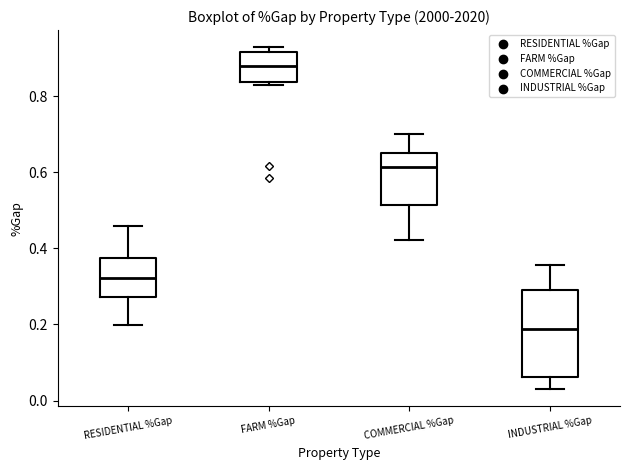

Reading left to right, transcribe this box plot: for each box, give where its median line is, the range the box spans, and where its two whiskers end, as read against the y-axis. The values are not printed on the chart, so give them approximately, as read against the axis.

RESIDENTIAL %Gap: median 0.32, box 0.28 to 0.38, whiskers 0.20 to 0.46
FARM %Gap: median 0.88, box 0.84 to 0.92, whiskers 0.84 (just below the box's lower edge) to 0.92 (just above the box's upper edge)
COMMERCIAL %Gap: median 0.62, box 0.52 to 0.66, whiskers 0.42 to 0.70
INDUSTRIAL %Gap: median 0.18, box 0.06 to 0.30, whiskers 0.04 to 0.36